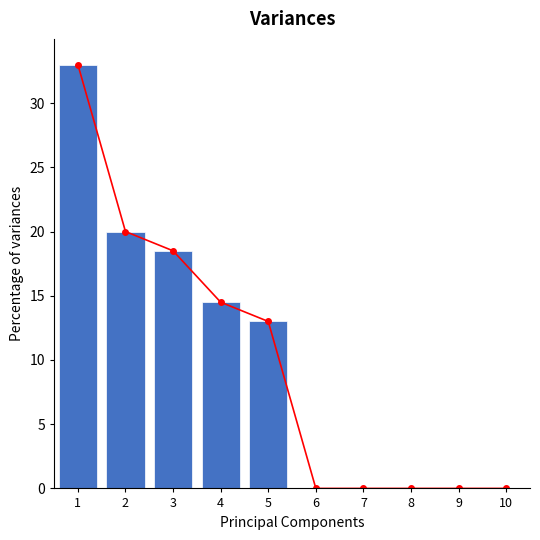

Does the chart contain any negative values?

No